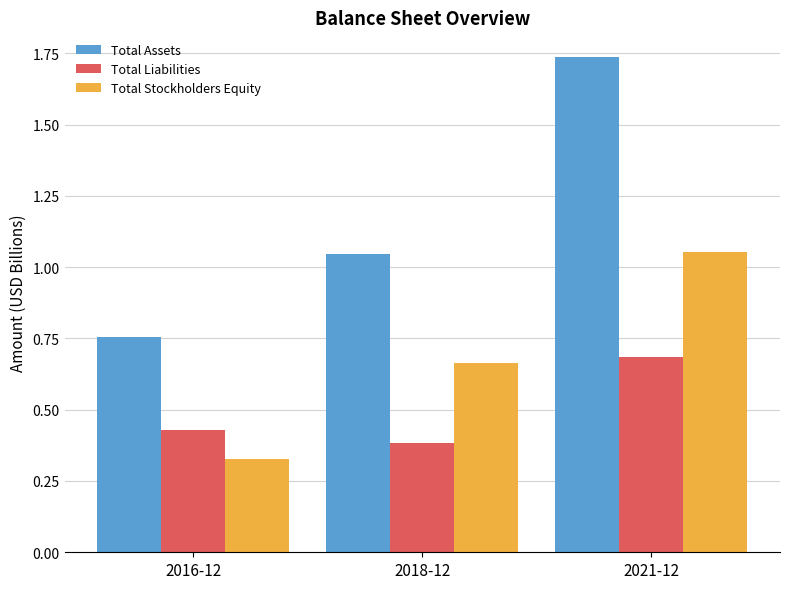

At which category is the sum across all series the highest?

2021-12